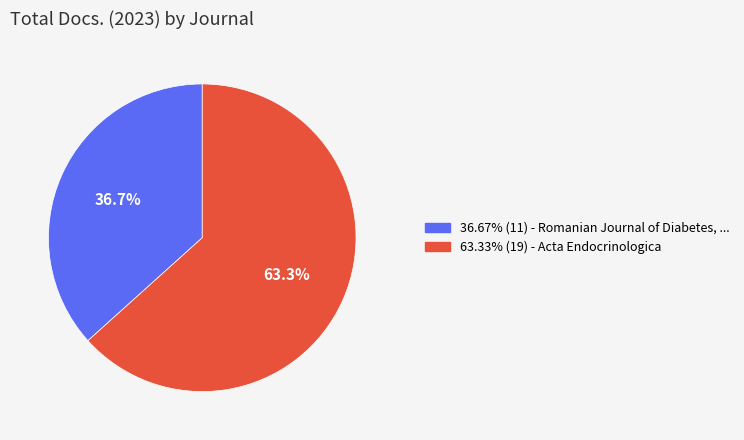

Is there any slice that represents more than half of the pie?

Yes